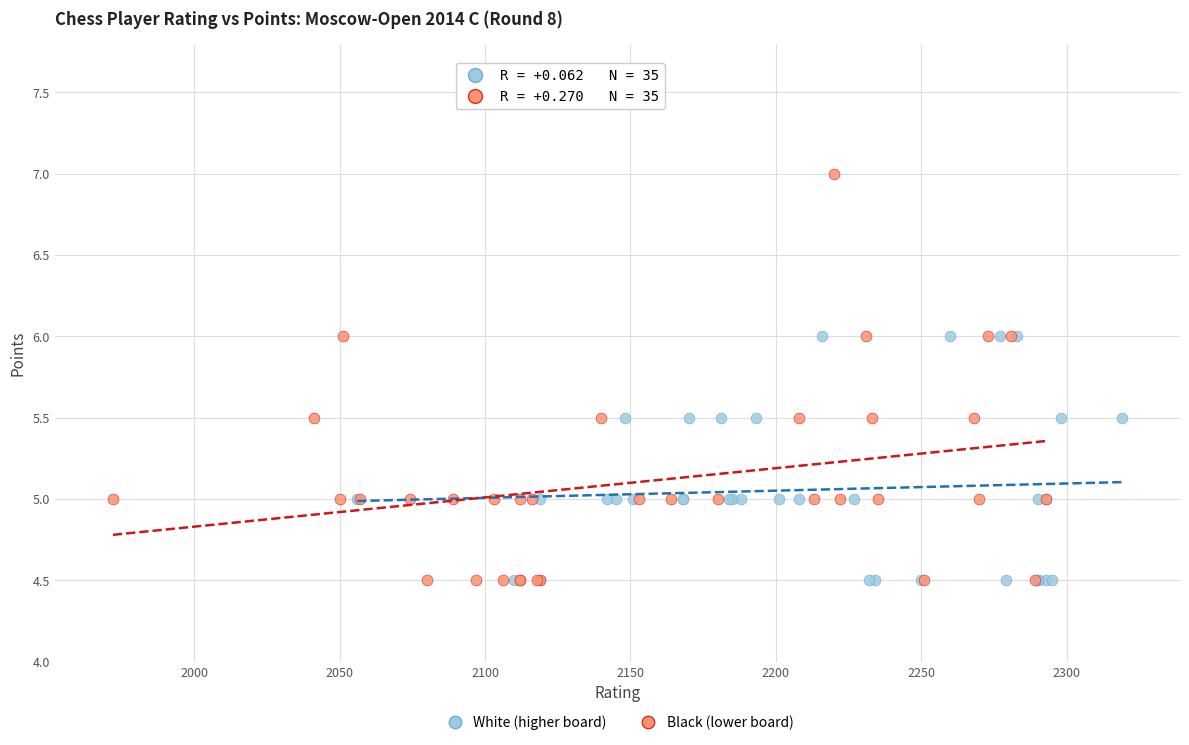

Which series contains the highest Y value?

Black (lower board)